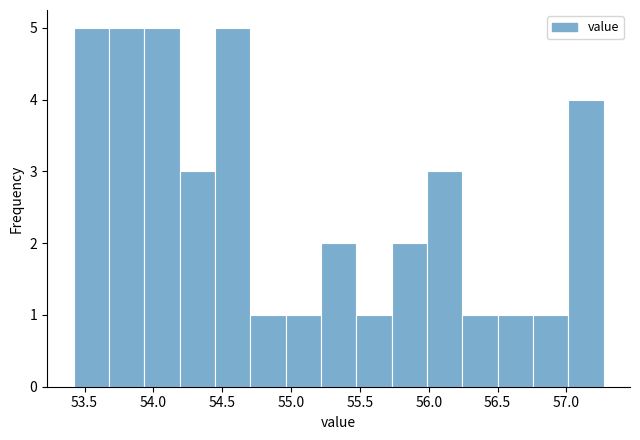

What is the height of the bar covering 54.70 to 54.95 on the x-axis? Neither the bar edges nor the heights are printed on the chart, so give them approximately, as read against the axes.

1